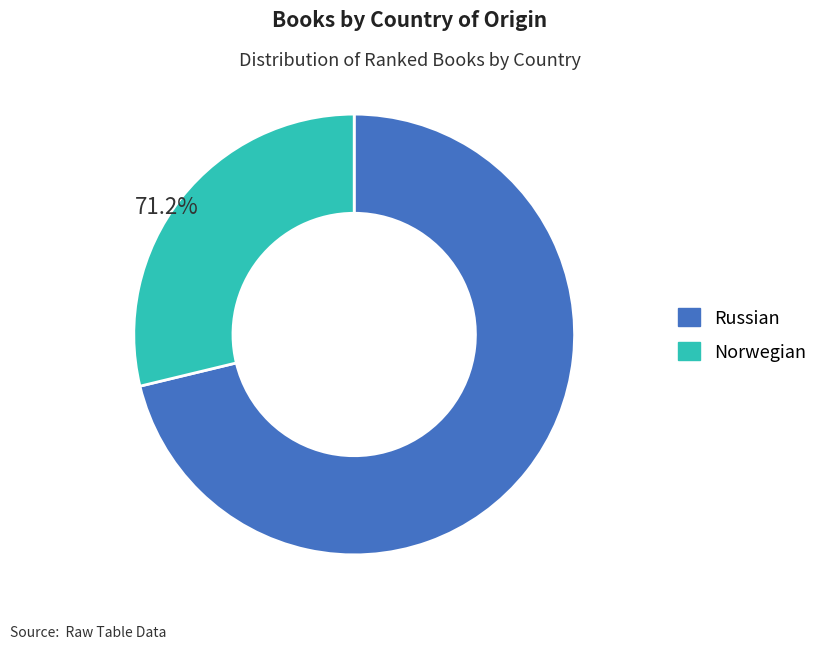

Between Russian and Norwegian, which is larger?

Russian